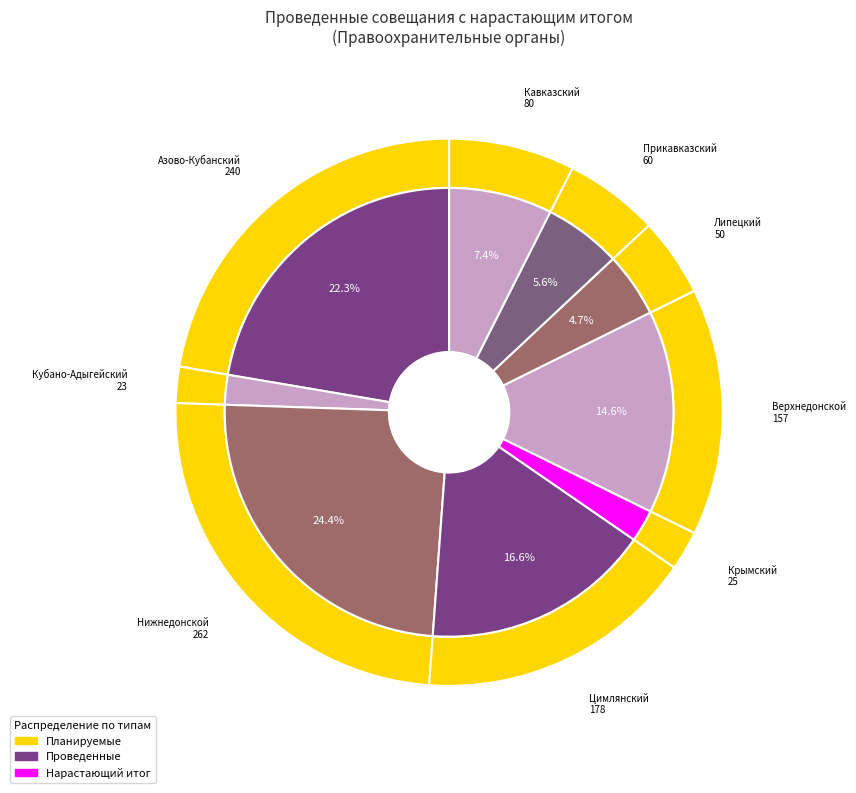

Does Кубано-Адыгейский account for over 50% of the chart?

No